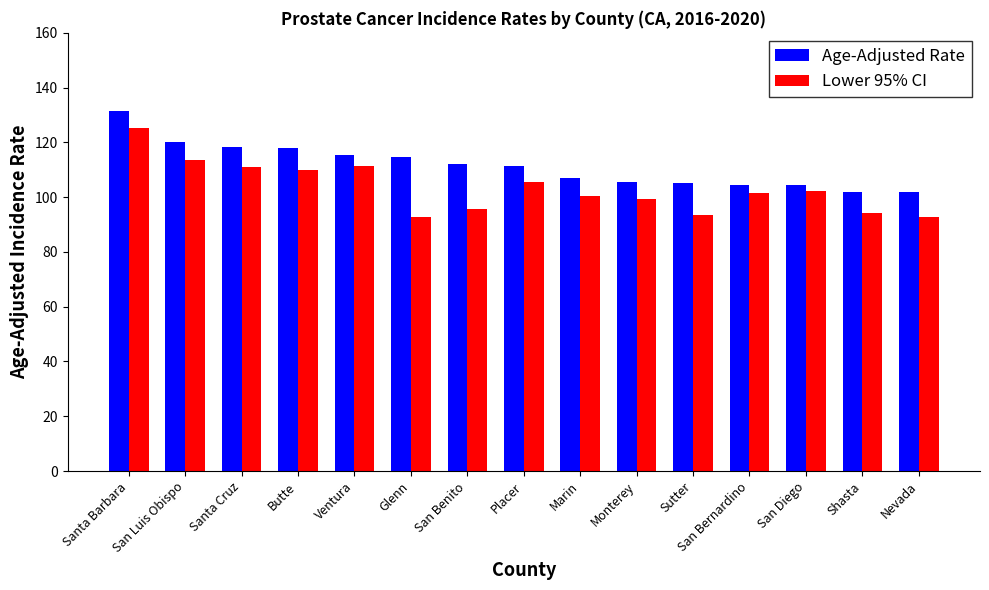

What is the sum of all Age-Adjusted Rate values?

1672.1